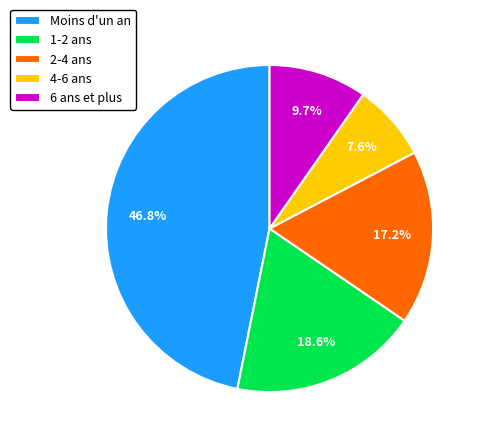

Between 1-2 ans and 4-6 ans, which is larger?

1-2 ans